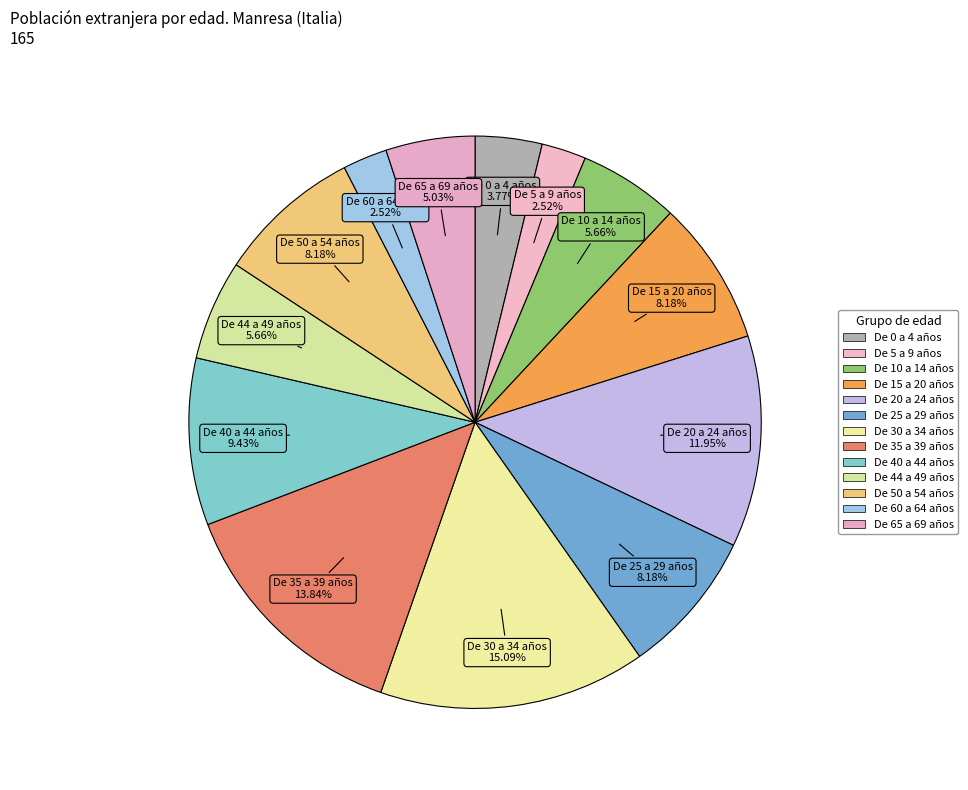

What percentage is the De 60 a 64 años slice, to the nearest percent?

3%